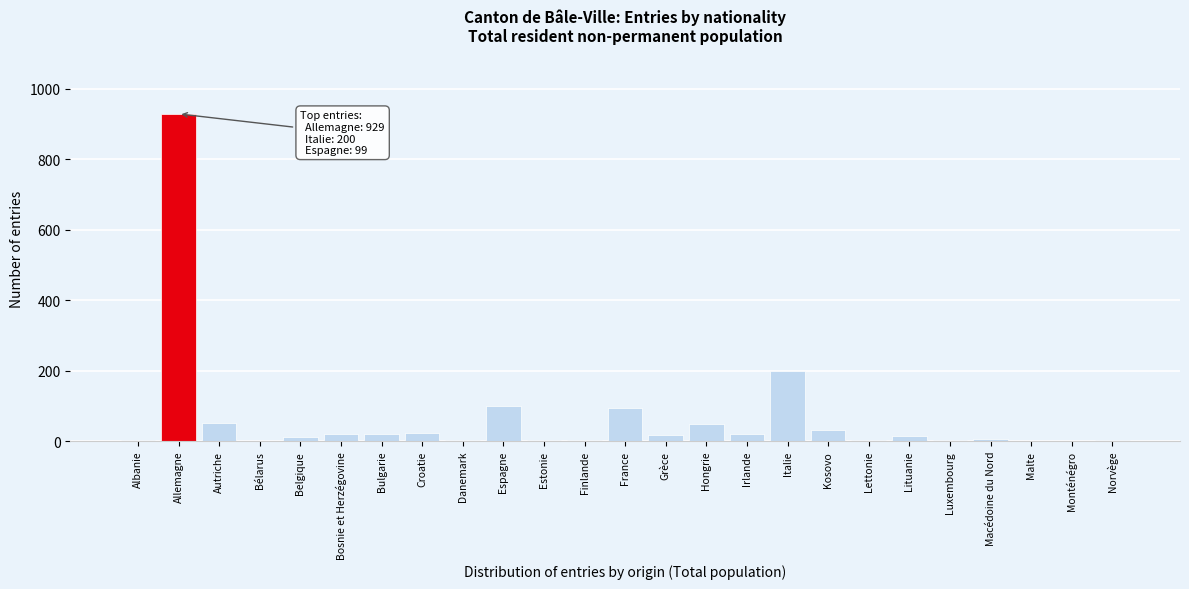

Which has a higher value, Finlande or Italie?

Italie